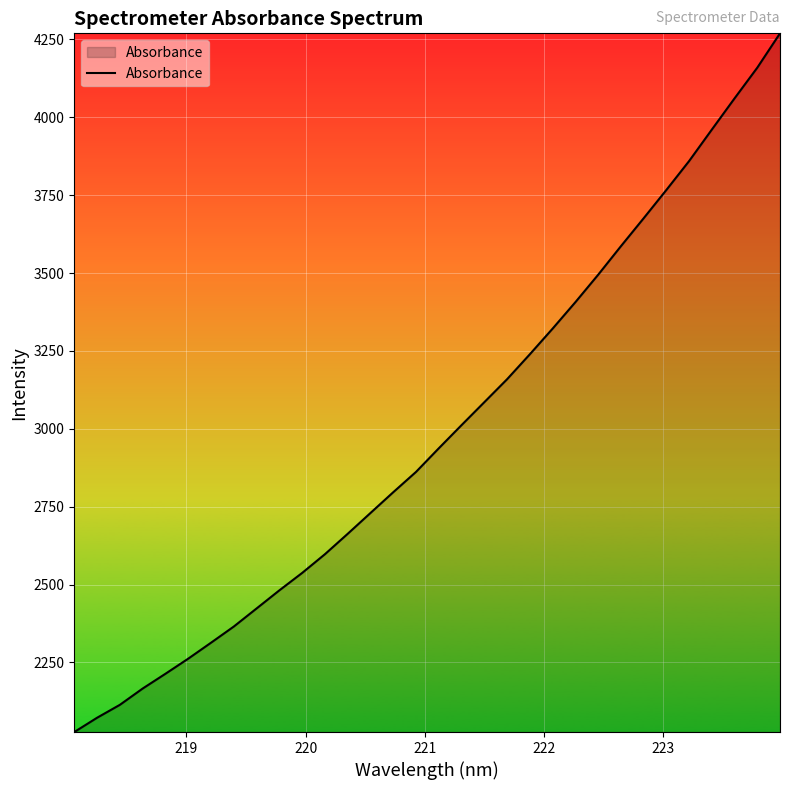

What is the difference between the maximum and second lowest values?

2196.7